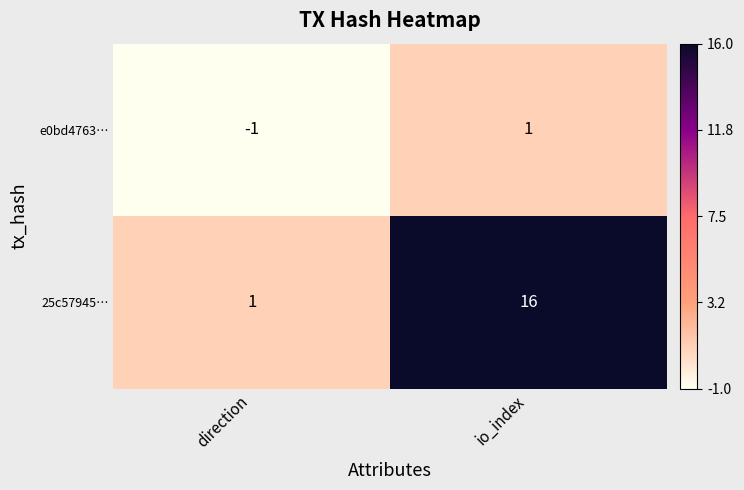

What is the difference between the maximum and minimum values in the 25c57945… series?

15